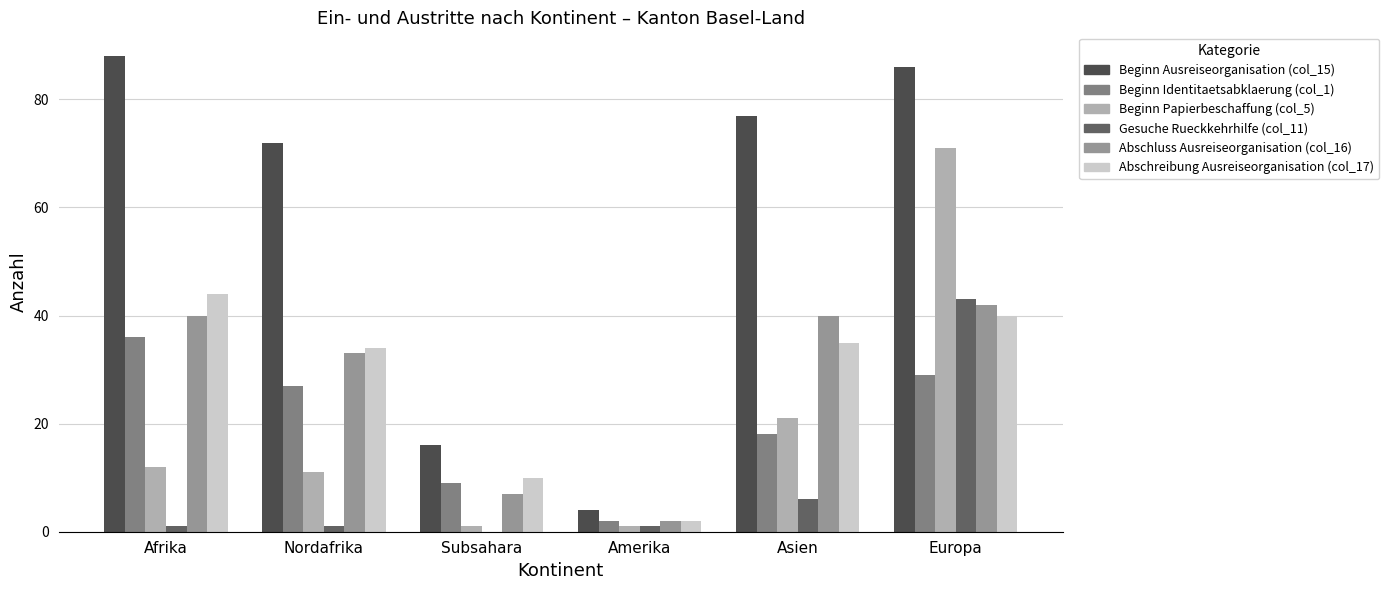

How many categories are shown in the chart?

6